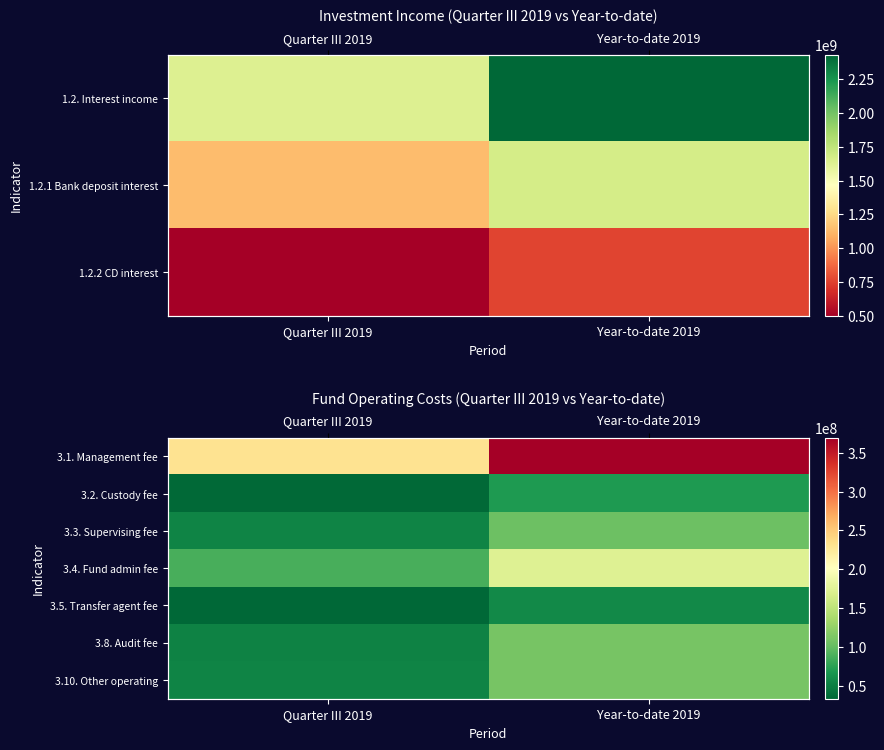

Which series changed the most between Quarter III 2019 and Year-to-date 2019?

3.1. Management fee